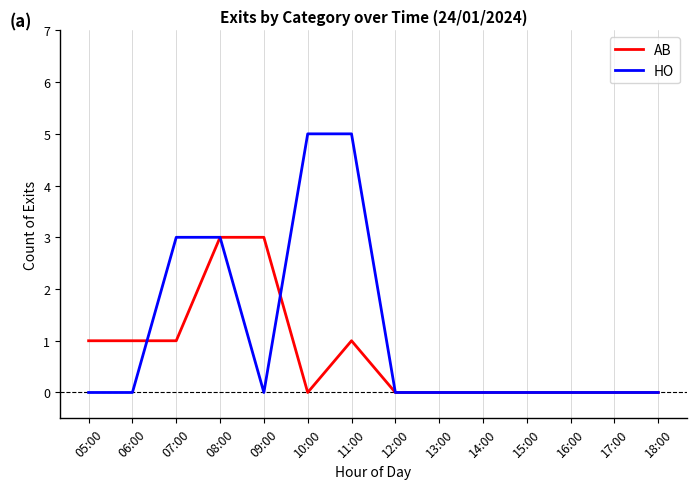

True or false: AB has a value of 3 at 08:00.

True